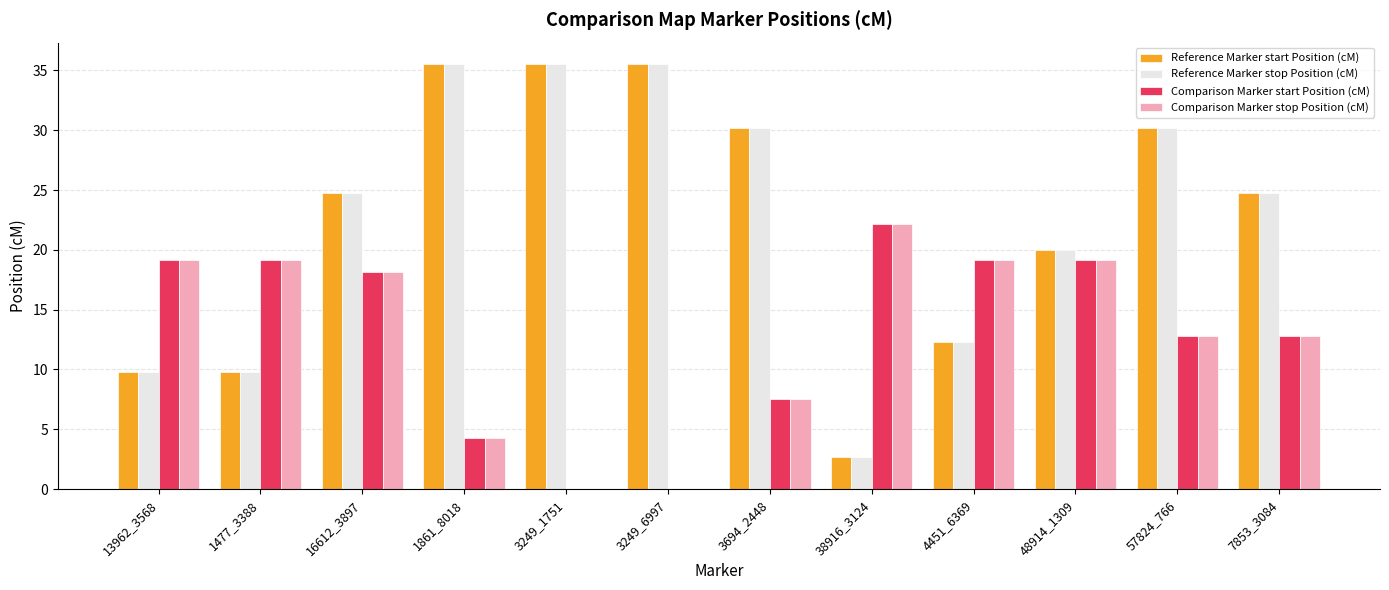

What is the sum of the Comparison Marker stop Position (cM) values at 13962_3568 and 16612_3897?

37.3